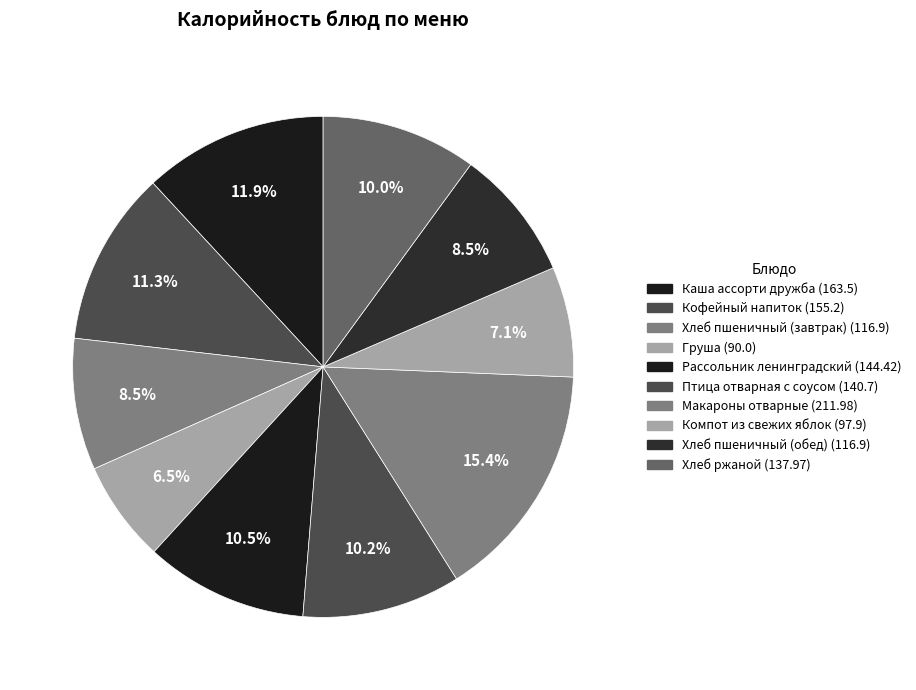

To the nearest percent, what is the difference between the largest and smallest slice percentages?

9%